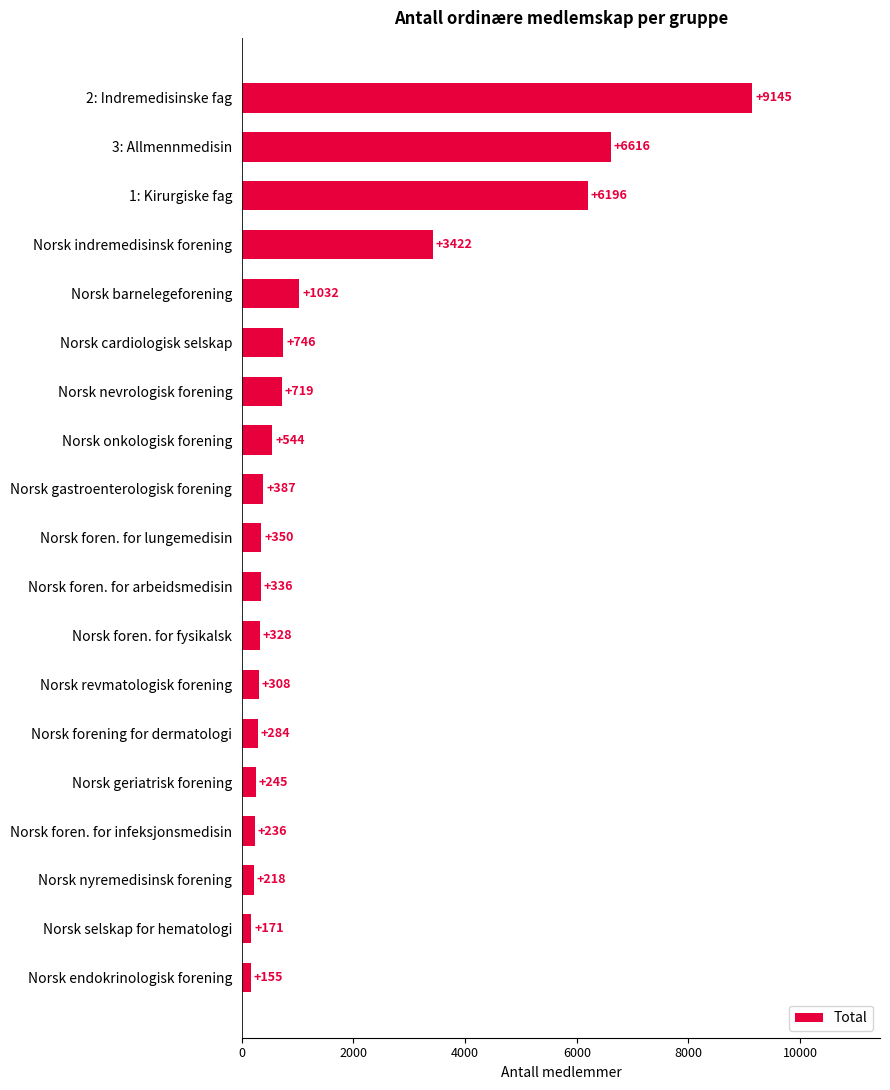

At which label is the value closest to 4650?

Norsk indremedisinsk forening